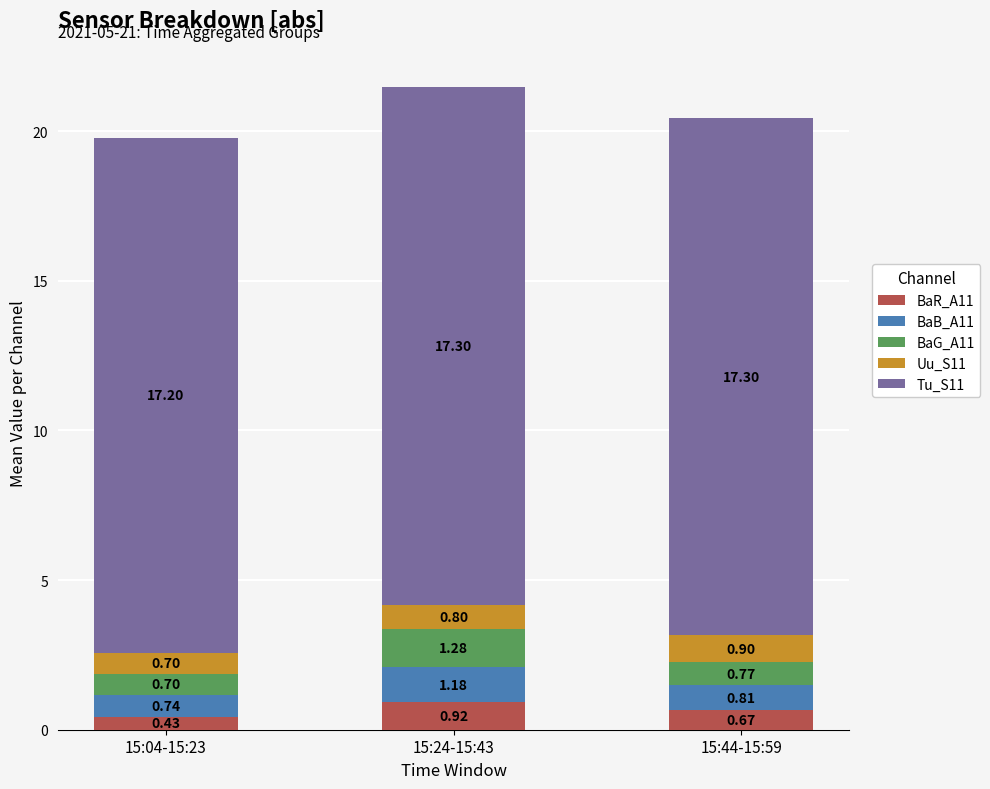

How many bars are there in total?

3